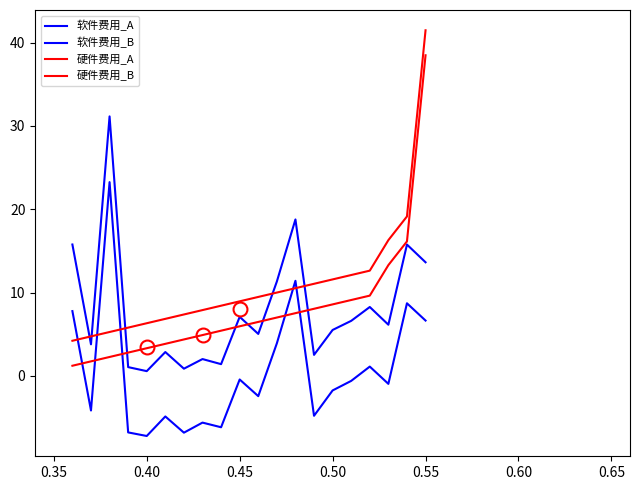

At how many categories does at least one series exceed 12?

8